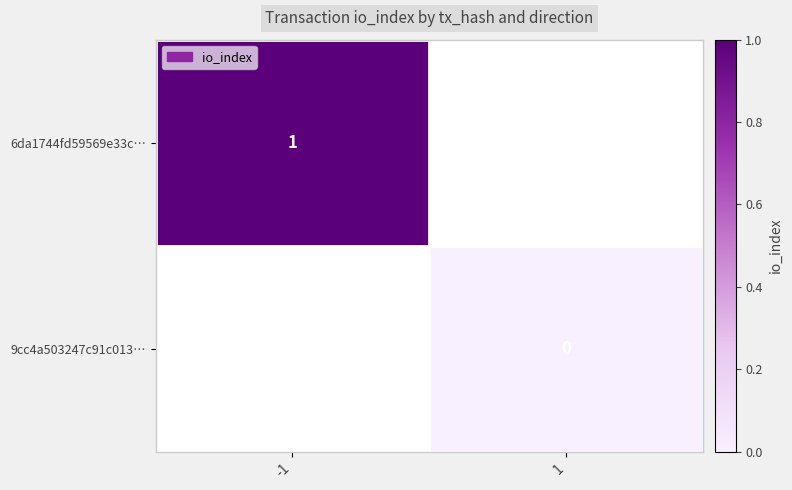

Which label corresponds to the smallest value in the chart?

1